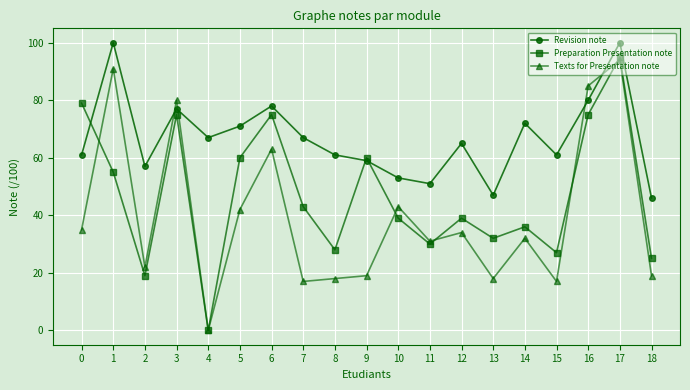

What is the value of the Revision note point at the 5th from the left?

67